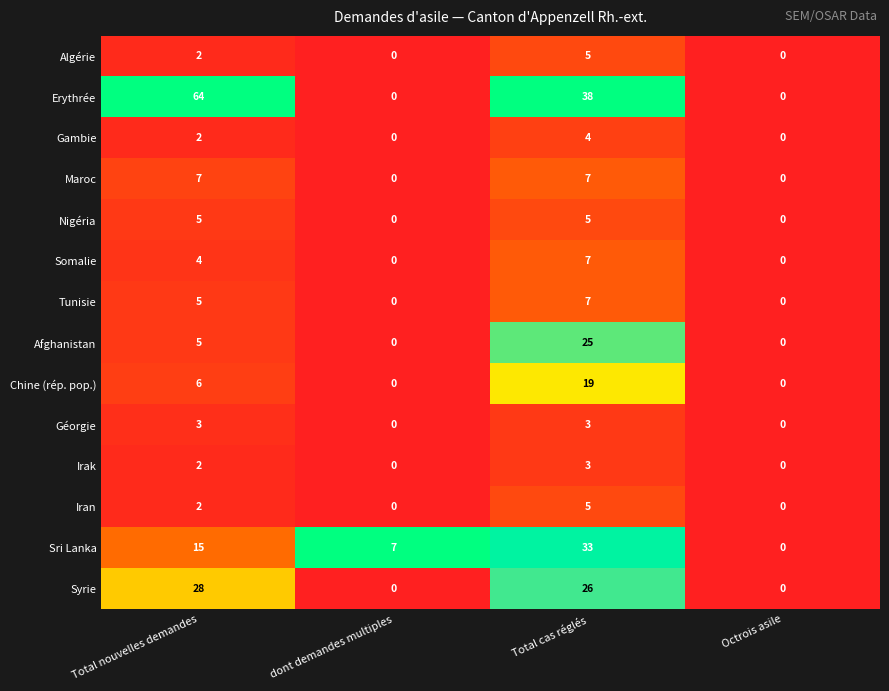

Which series has the largest total across all categories?

Erythrée